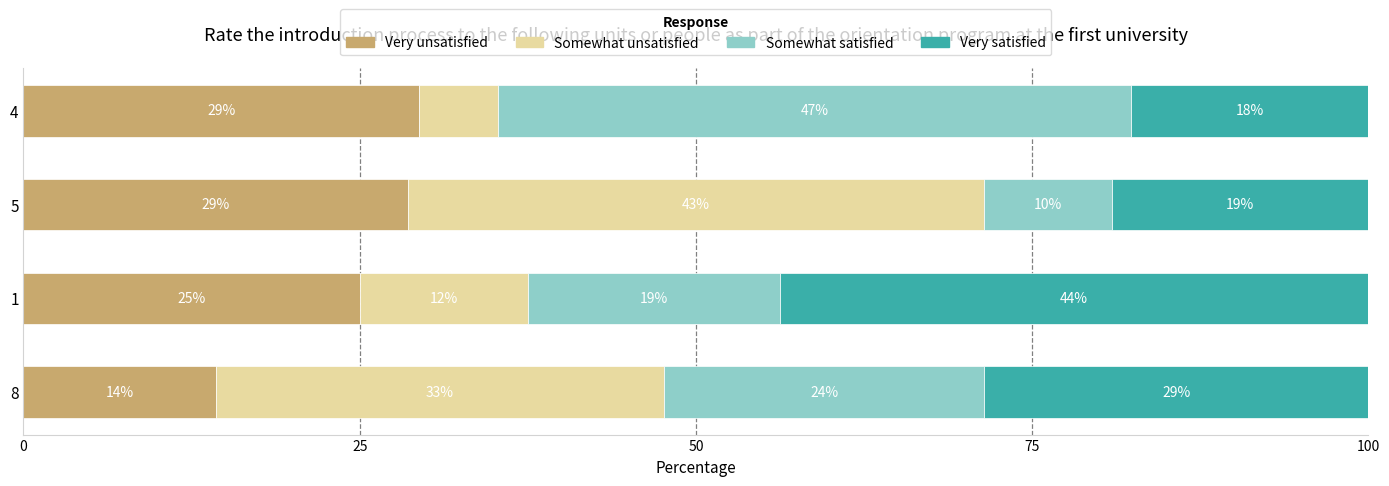

List the series in order of their peak value, lowest first.

Very unsatisfied, Somewhat unsatisfied, Very satisfied, Somewhat satisfied